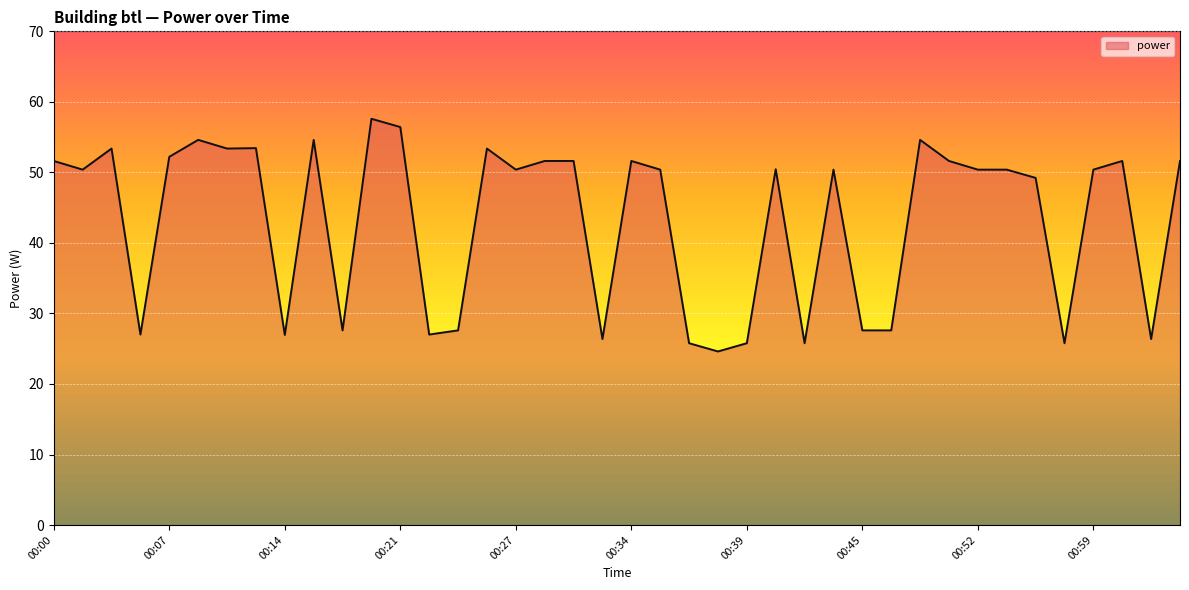

What is the smallest value displayed?

24.6